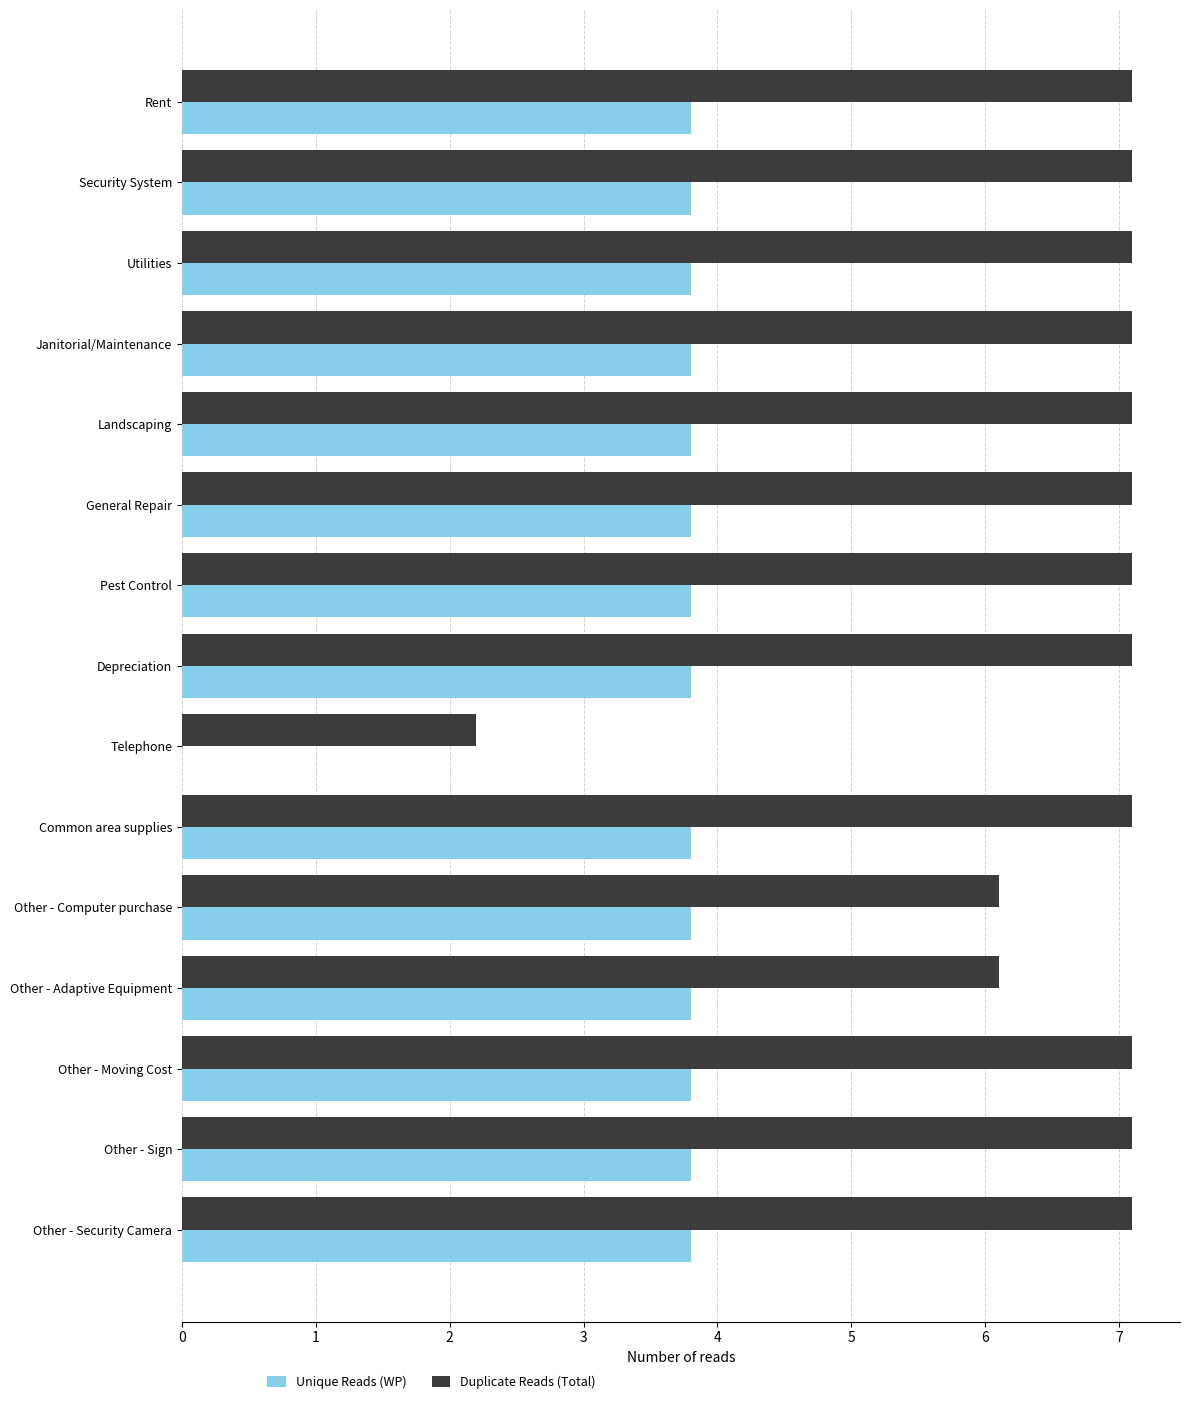

Is the value of Unique Reads (WP) at Other - Moving Cost greater than the value of Duplicate Reads (Total) at Telephone?

Yes